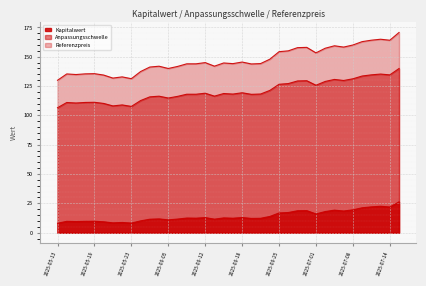

How many interior local peaks does the Anpassungsschwelle series have?

11